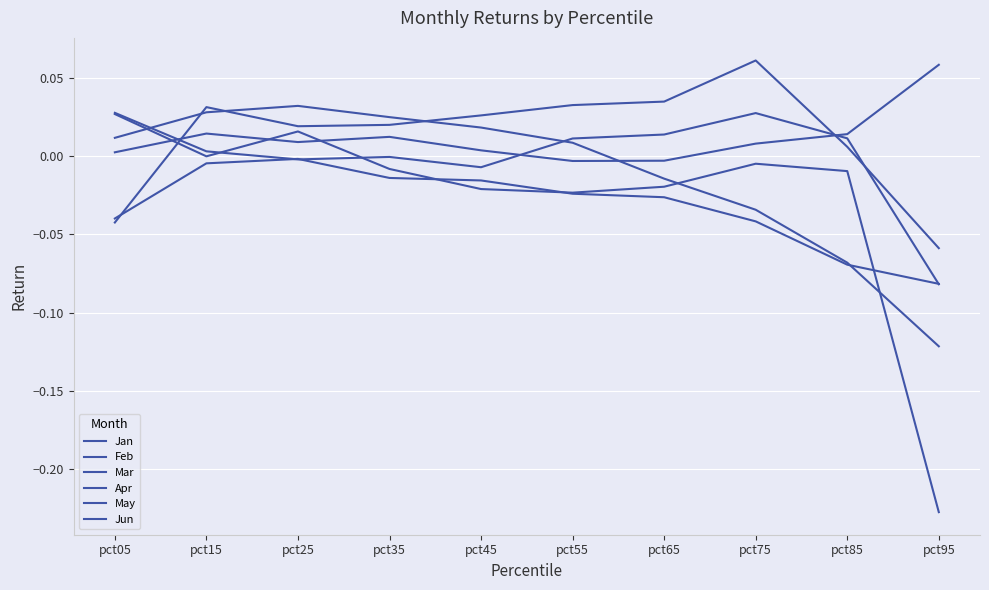

Reading right to left, what are all the values shown in this chart?

Jan: pct95=-0.1	pct85=0.0	pct75=0.1	pct65=0.0	pct55=0.0	pct45=0.0	pct35=0.0	pct25=0.0	pct15=0.0	pct05=-0.0
Feb: pct95=0.1	pct85=0.0	pct75=0.0	pct65=-0.0	pct55=-0.0	pct45=0.0	pct35=0.0	pct25=0.0	pct15=0.0	pct05=0.0
Mar: pct95=-0.1	pct85=-0.1	pct75=-0.0	pct65=-0.0	pct55=0.0	pct45=0.0	pct35=0.0	pct25=0.0	pct15=0.0	pct05=0.0
Apr: pct95=-0.1	pct85=-0.1	pct75=-0.0	pct65=-0.0	pct55=-0.0	pct45=-0.0	pct35=-0.0	pct25=-0.0	pct15=-0.0	pct05=-0.0
May: pct95=-0.1	pct85=0.0	pct75=0.0	pct65=0.0	pct55=0.0	pct45=-0.0	pct35=-0.0	pct25=-0.0	pct15=0.0	pct05=0.0
Jun: pct95=-0.2	pct85=-0.0	pct75=-0.0	pct65=-0.0	pct55=-0.0	pct45=-0.0	pct35=-0.0	pct25=0.0	pct15=-0.0	pct05=0.0